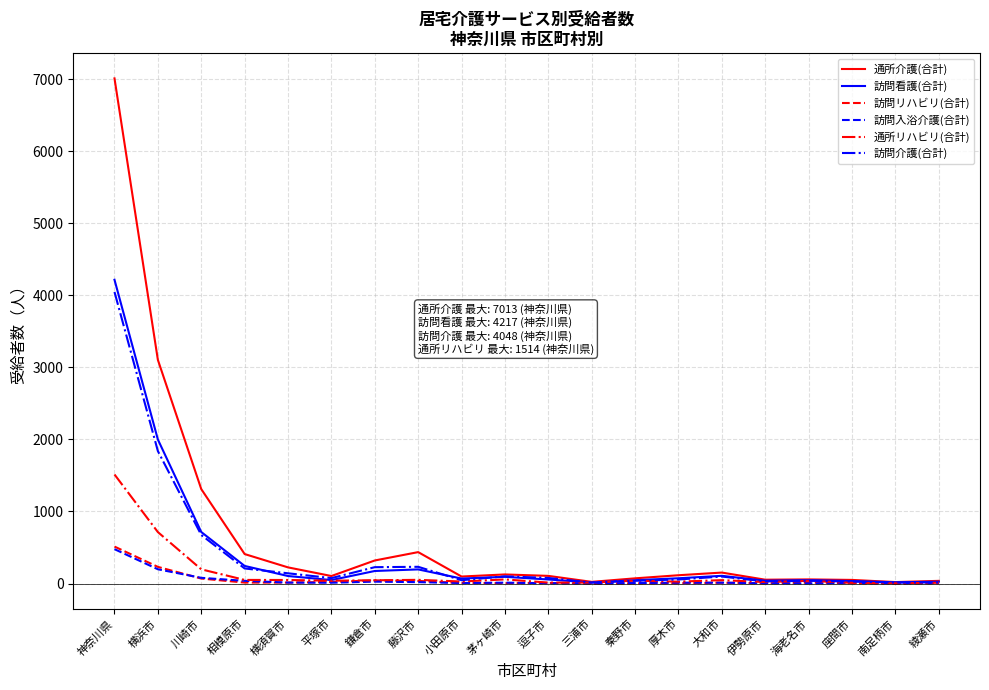

At which category is the sum across all series the highest?

神奈川県